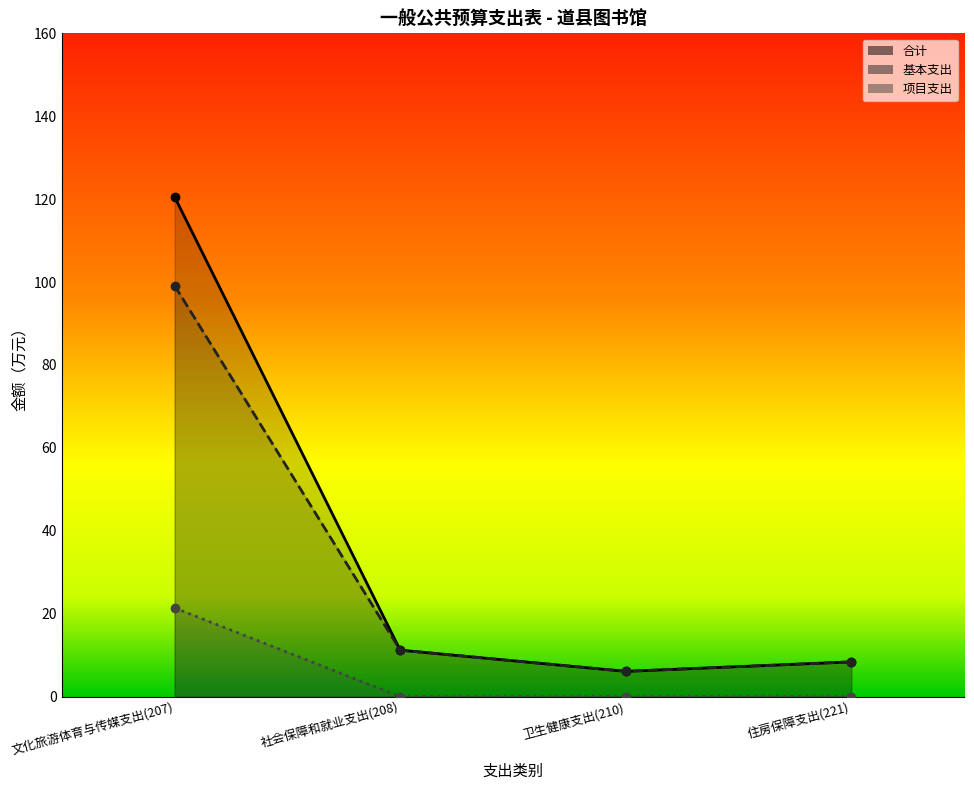

True or false: 合计 has more than 0 points higher than both neighbors.

False